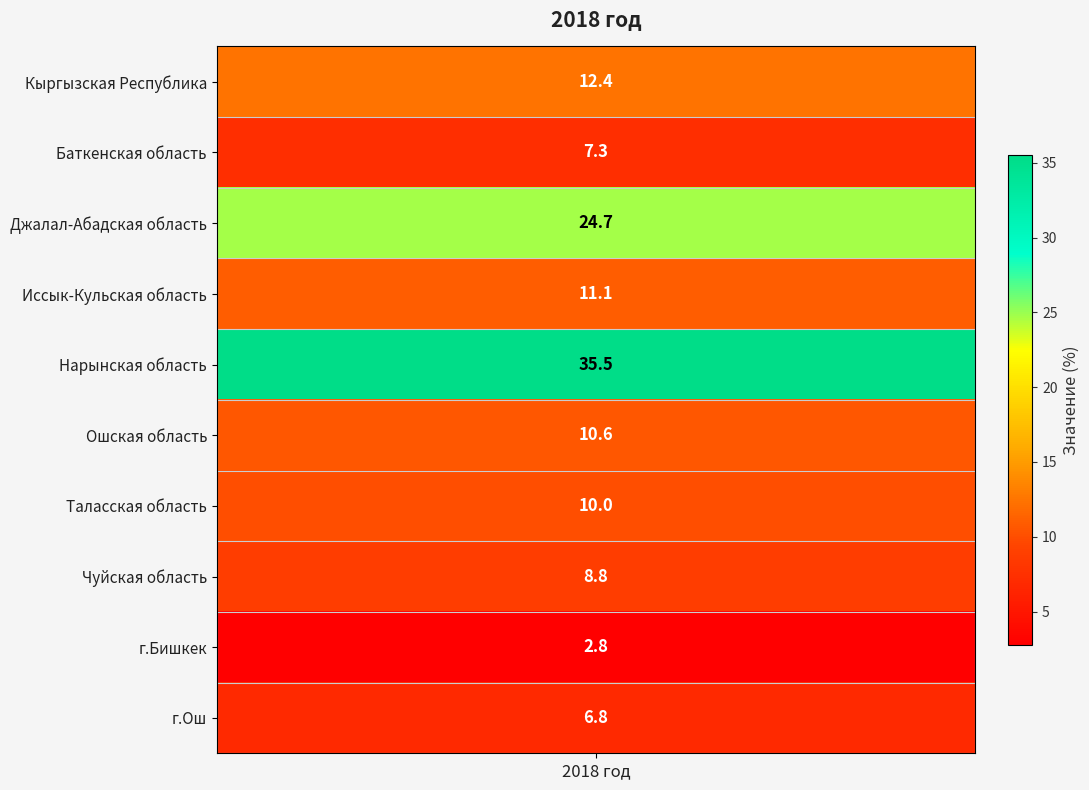

Reading right to left, transcribe all the data shown in this chart.

г.Ош=6.8	г.Бишкек=2.8	Чуйская область=8.8	Таласская область=10.0	Ошская область=10.6	Нарынская область=35.5	Иссык-Кульская область=11.1	Джалал-Абадская область=24.7	Баткенская область=7.3	Кыргызская Республика=12.4